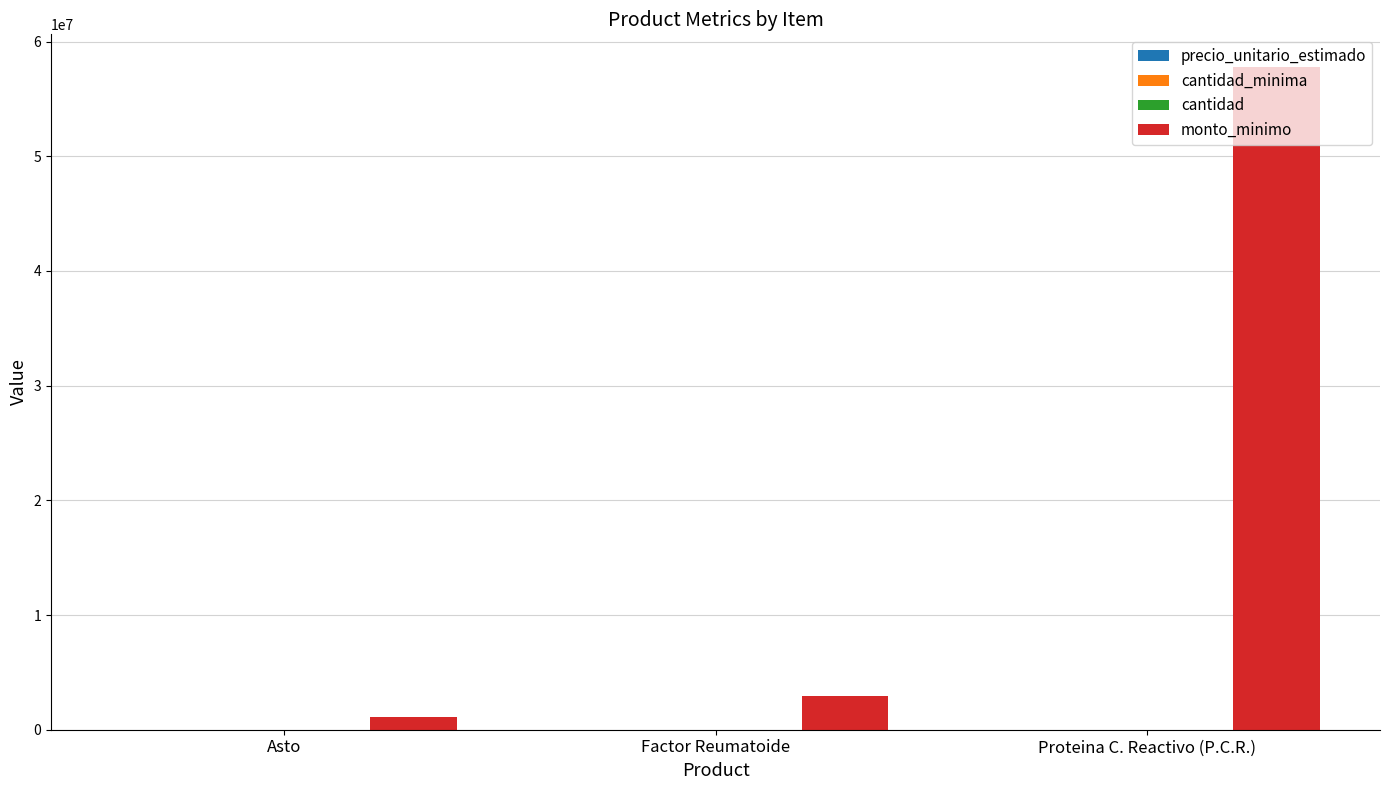

Which category has the highest value across all series?

Proteina C. Reactivo (P.C.R.)